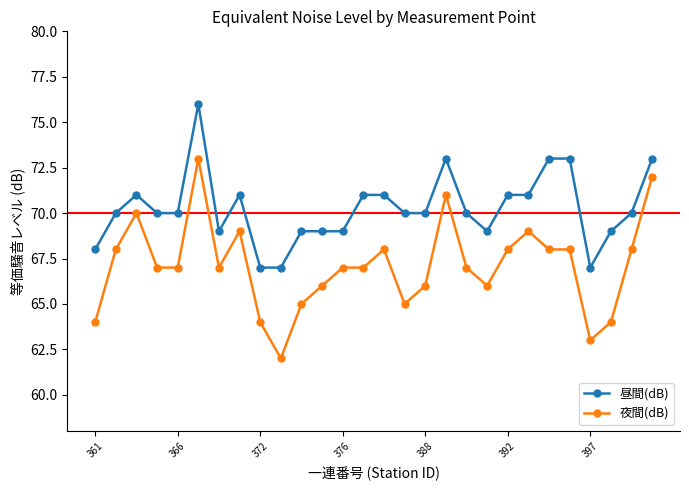

Which series has the widest spread of values?

夜間(dB)